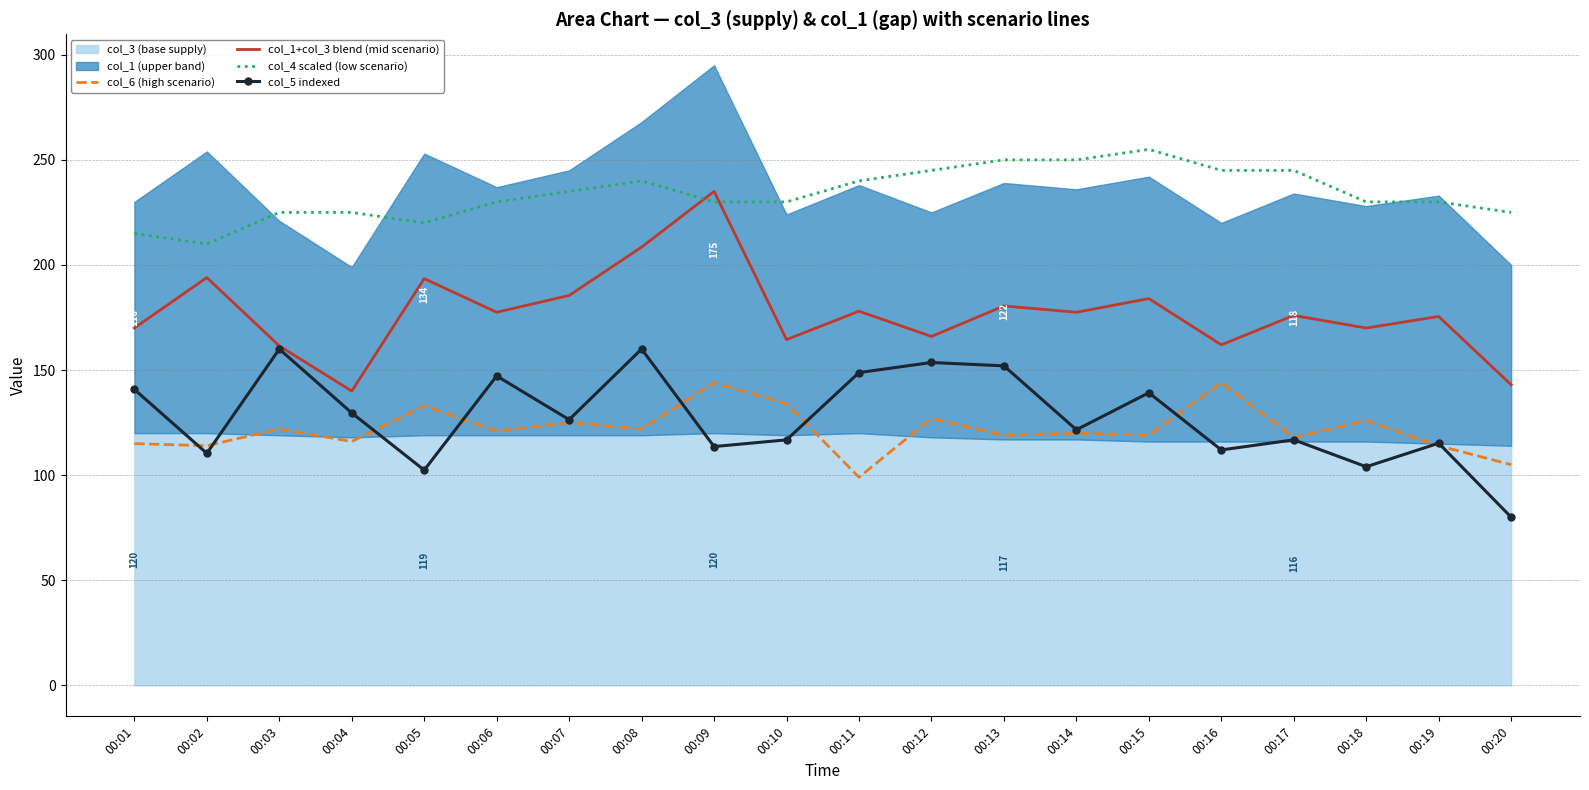

What is the sum of the col_6 (high scenario) values at 00:11 and 00:20?

204.0